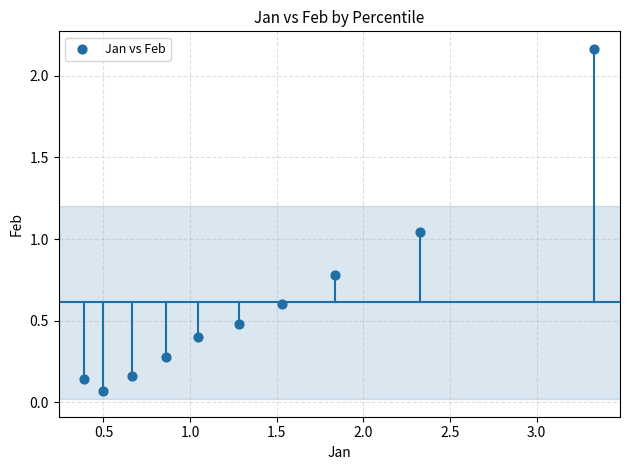

What is the range of Y values (max minus min)?

2.1